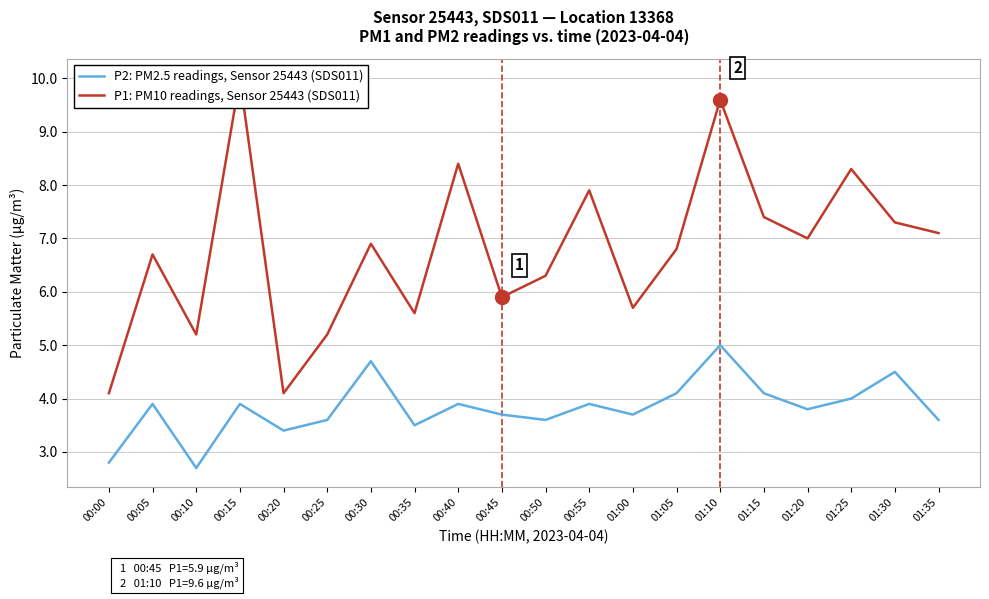

True or false: P2: PM2.5 readings, Sensor 25443 (SDS011) and P1: PM10 readings, Sensor 25443 (SDS011) intersect in this chart.

False